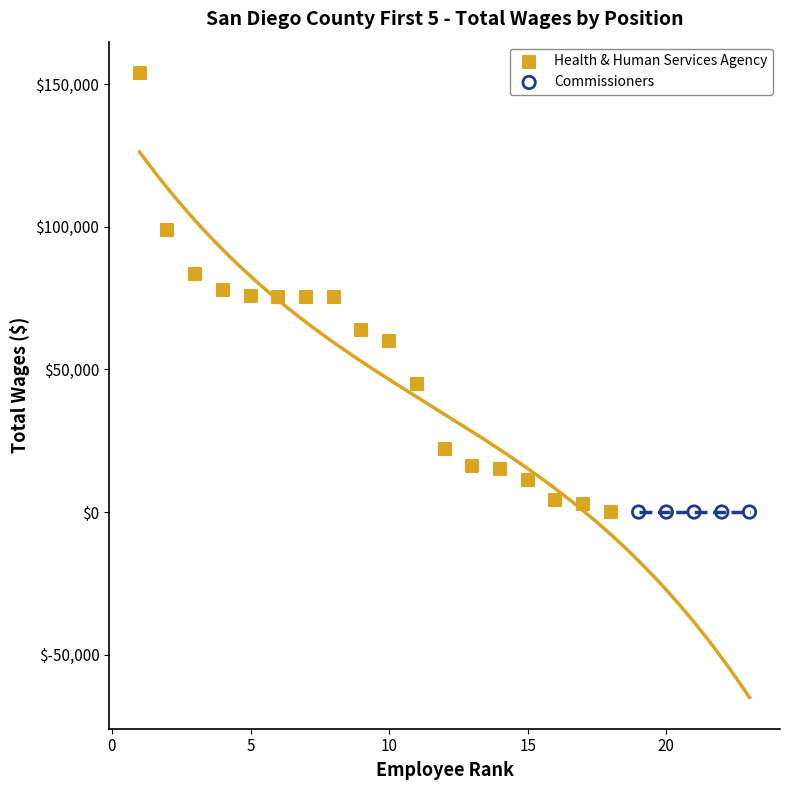

Which series reaches the maximum Y coordinate?

Health & Human Services Agency